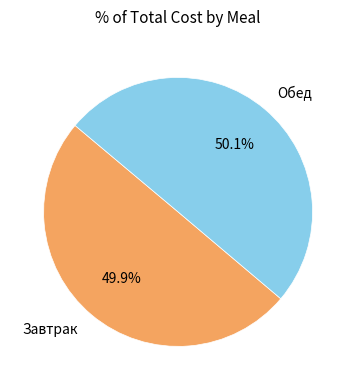

To the nearest percent, what is the difference between the largest and smallest slice percentages?

0%